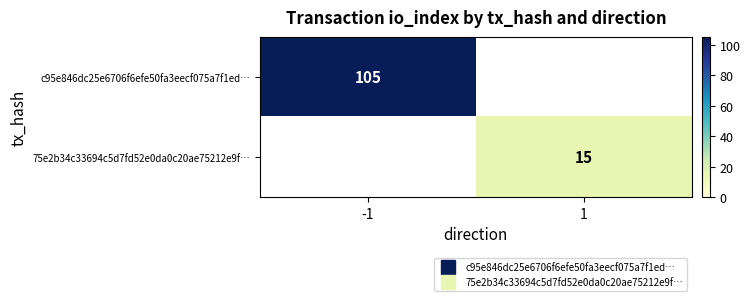

What is the smallest value displayed?

15.0